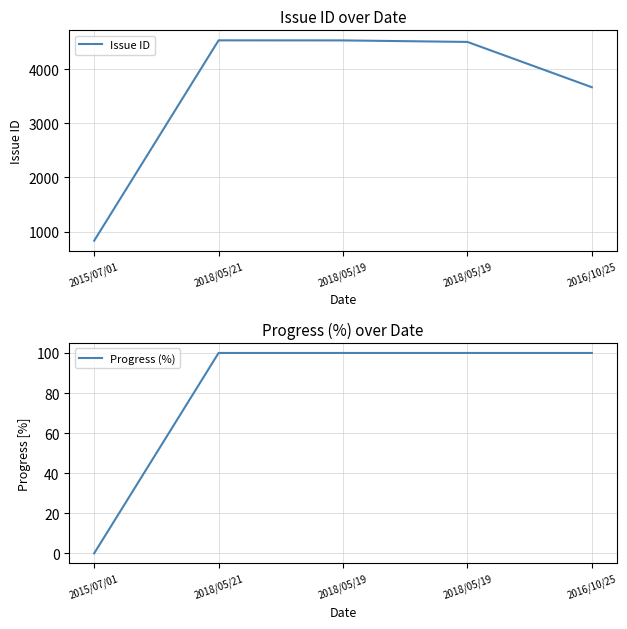

At which category does Issue ID reach its first local peak?

2018/05/21